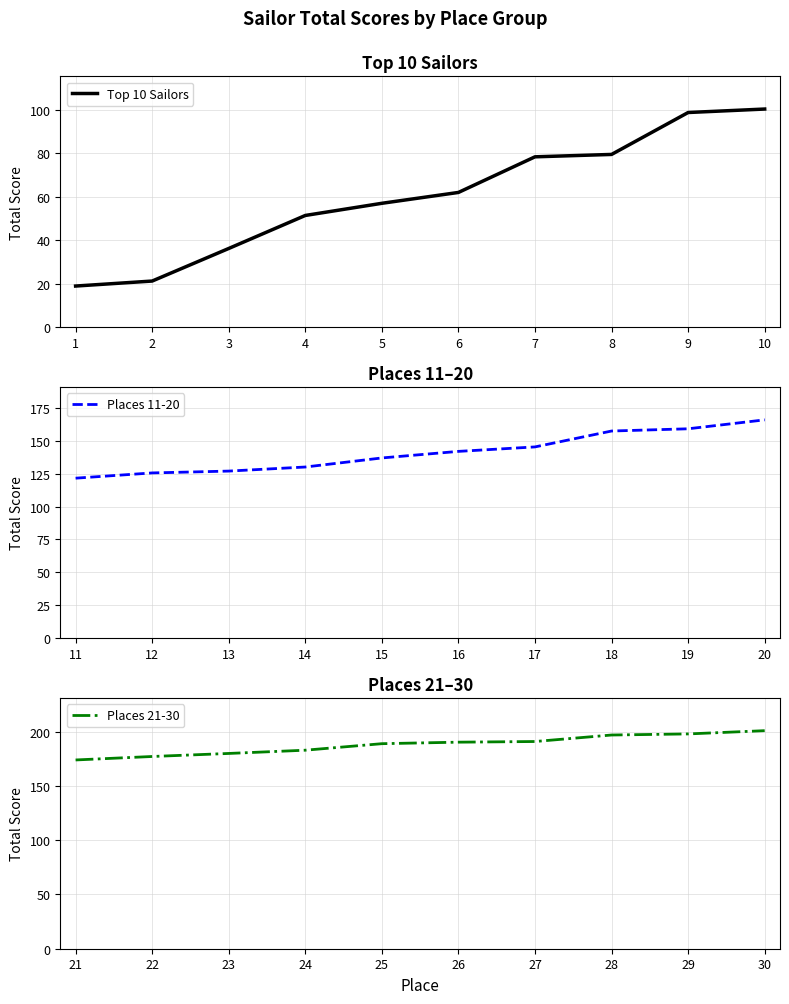

True or false: Top 10 Sailors has a value of 68.0 at 4.

False